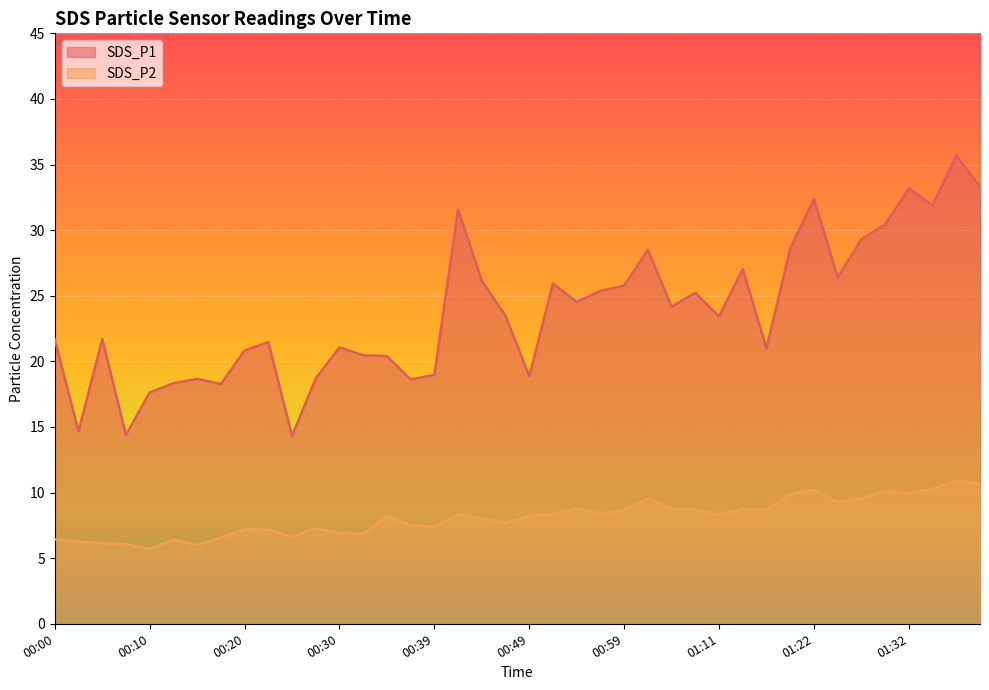

What is the label of the 13th point from the left?

00:30